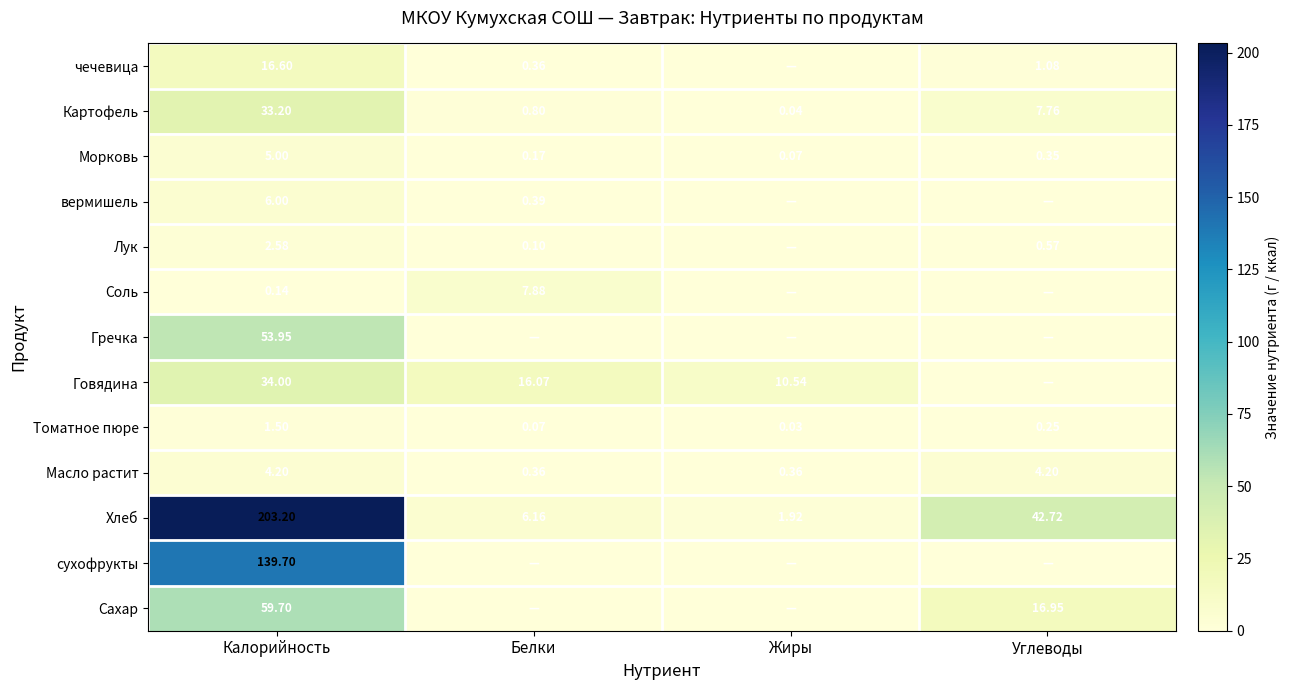

At which label is Картофель closest to 16?

Углеводы